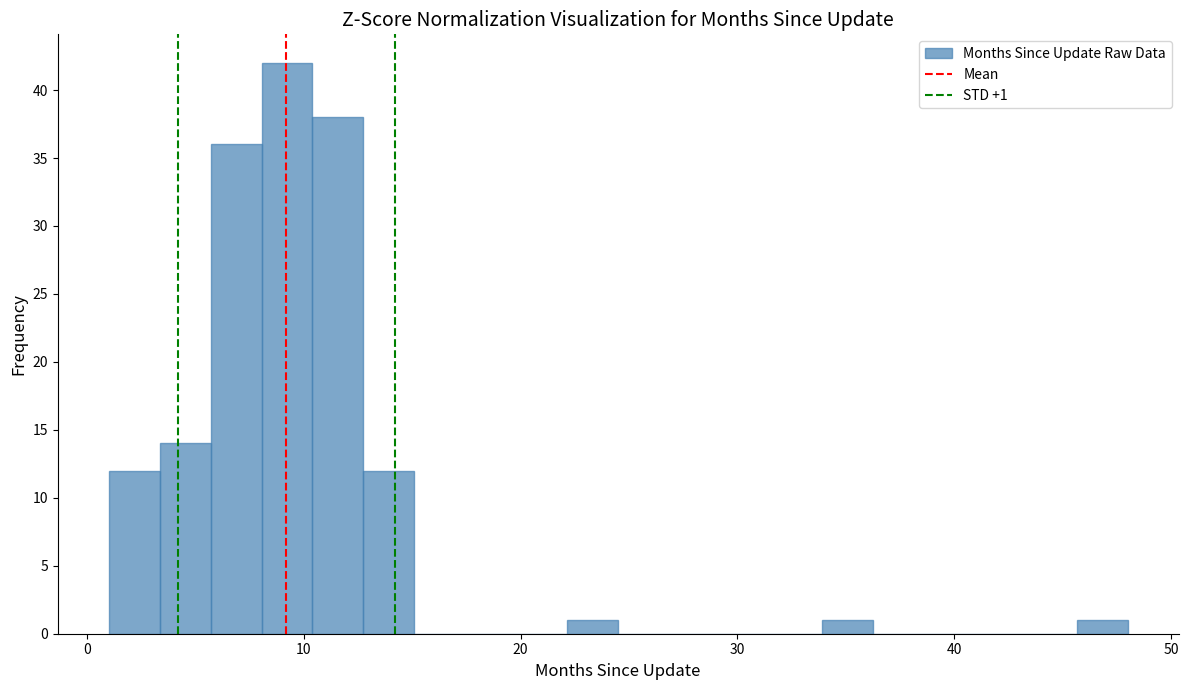

Read against the x-axis, roughly where is the centre of the tallest bar?

9